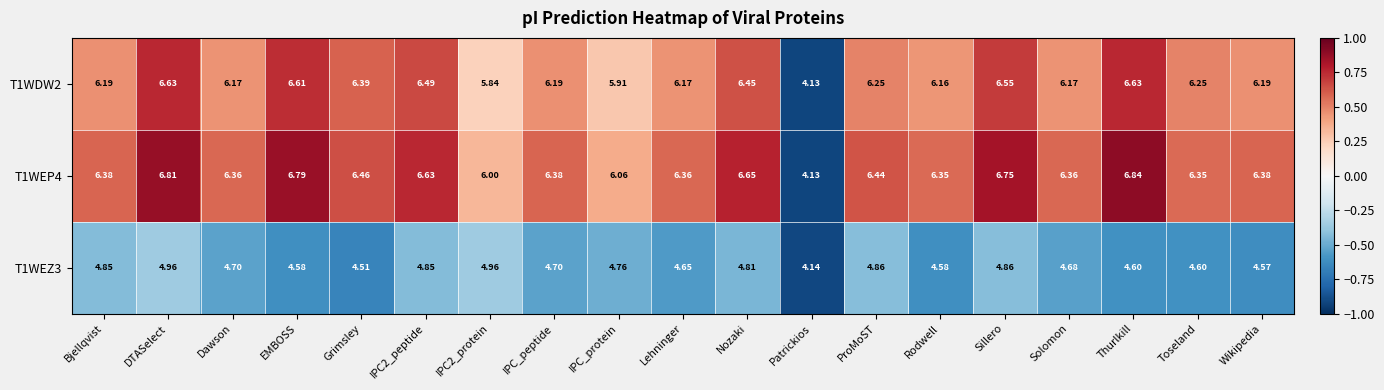

Between ProMoST and Toseland, which series saw the biggest shift?

T1WEZ3